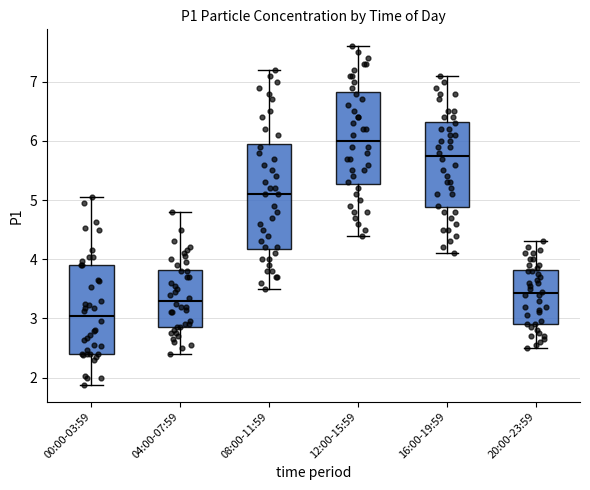

Which box's median line is the lowest?

00:00-03:59